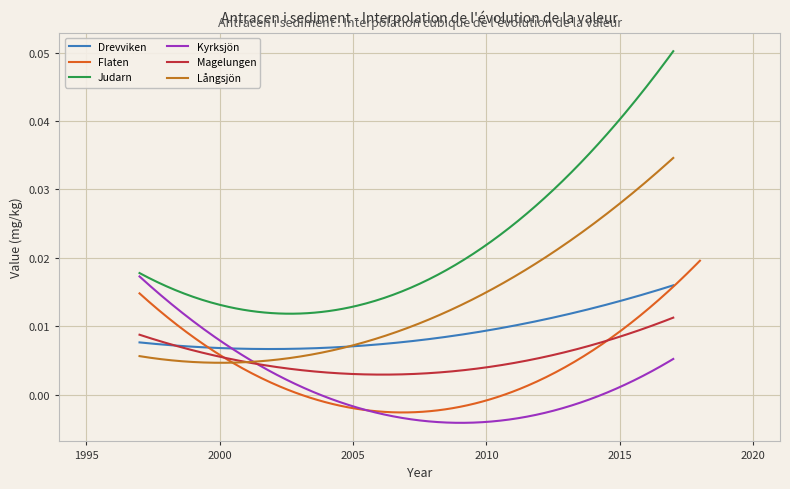

True or false: Flaten has a value of 0.0 at Flaten.

False